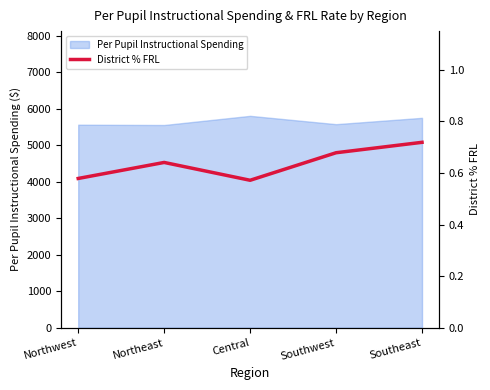

The value of Per Pupil Instructional Spending at Northeast is 5550.3. True or false?

True